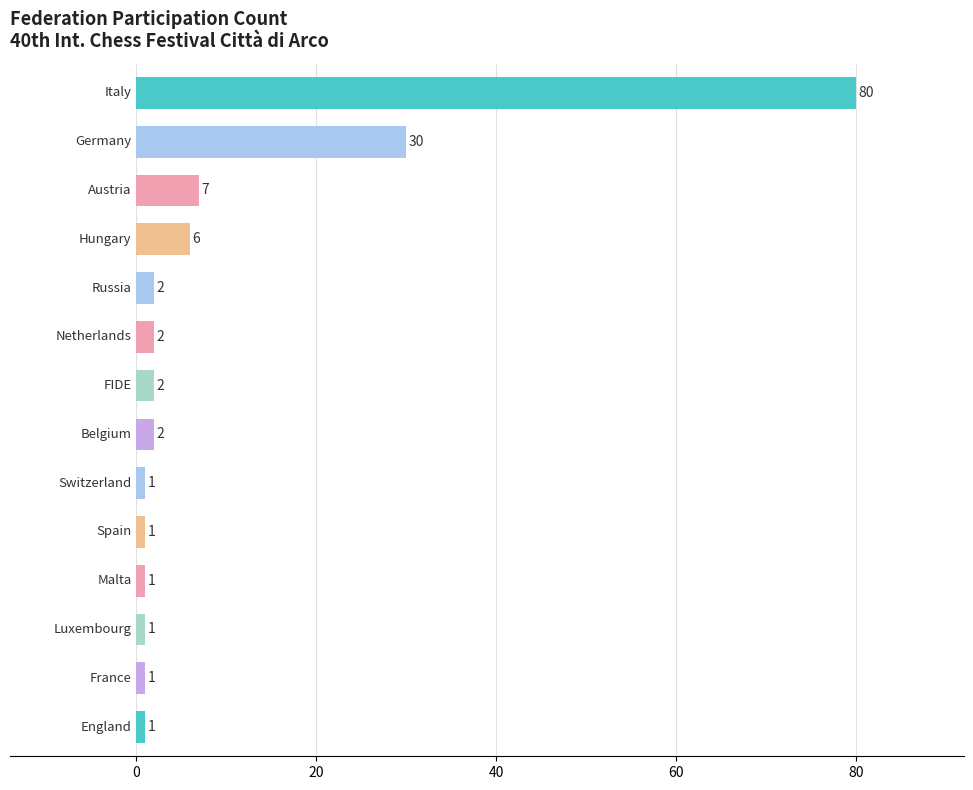

What is the maximum value shown in the chart?

80